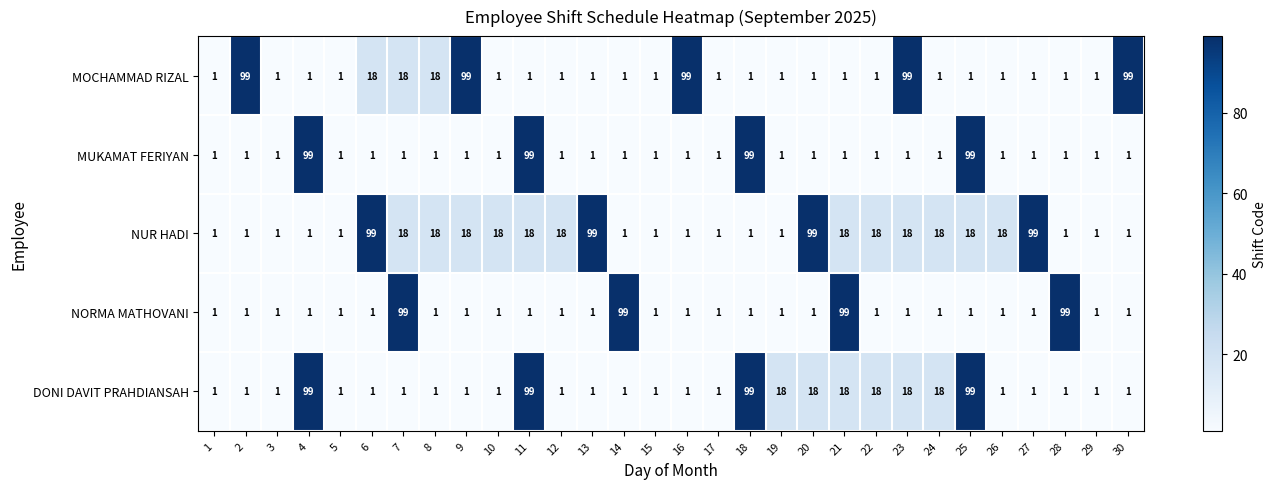

Read the NUR HADI value at 25, to the nearest 10.

20